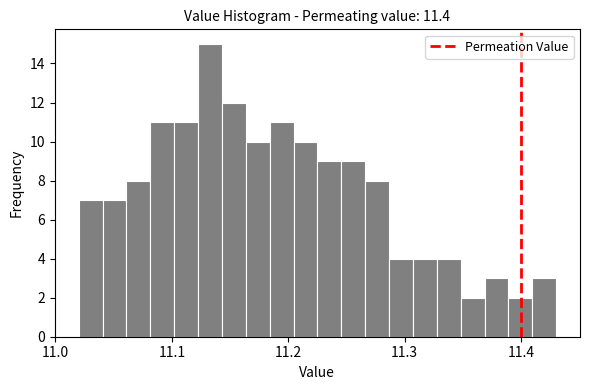

Around what value on the x-axis is the tallest bar? Give the approximate position of its centre, as read against the axis.

11.13